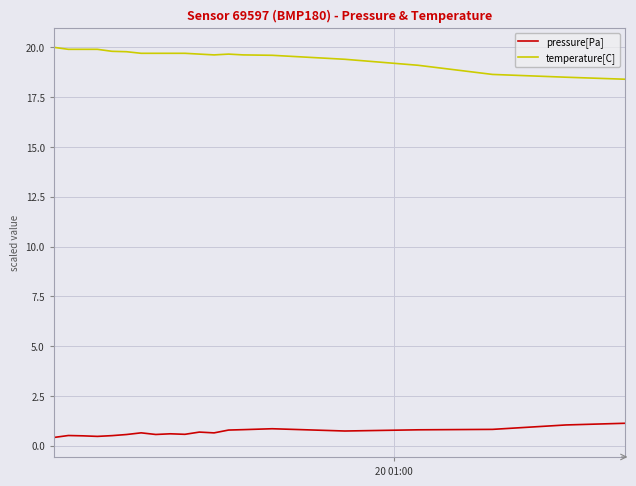

Rank the series by their average value, from lowest to highest.

pressure[Pa], temperature[C]